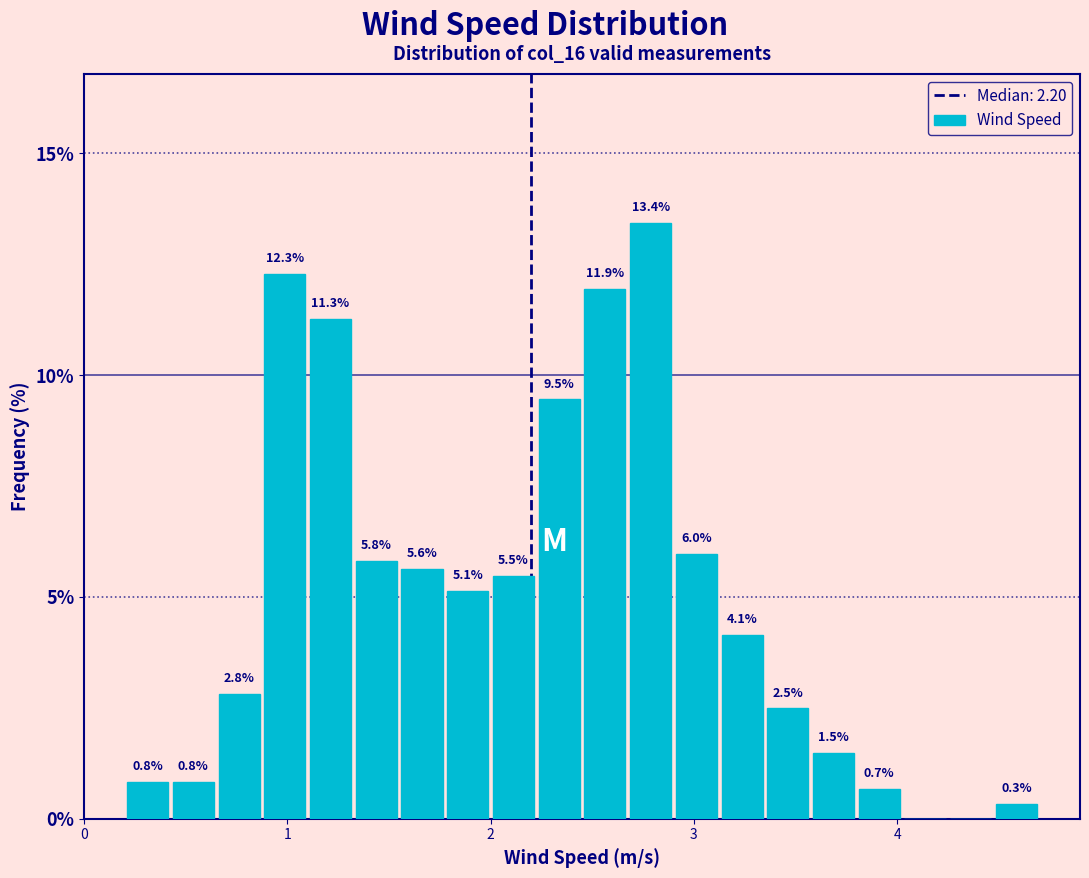

Around what value on the x-axis is the tallest bar? Give the approximate position of its centre, as read against the axis.

2.8